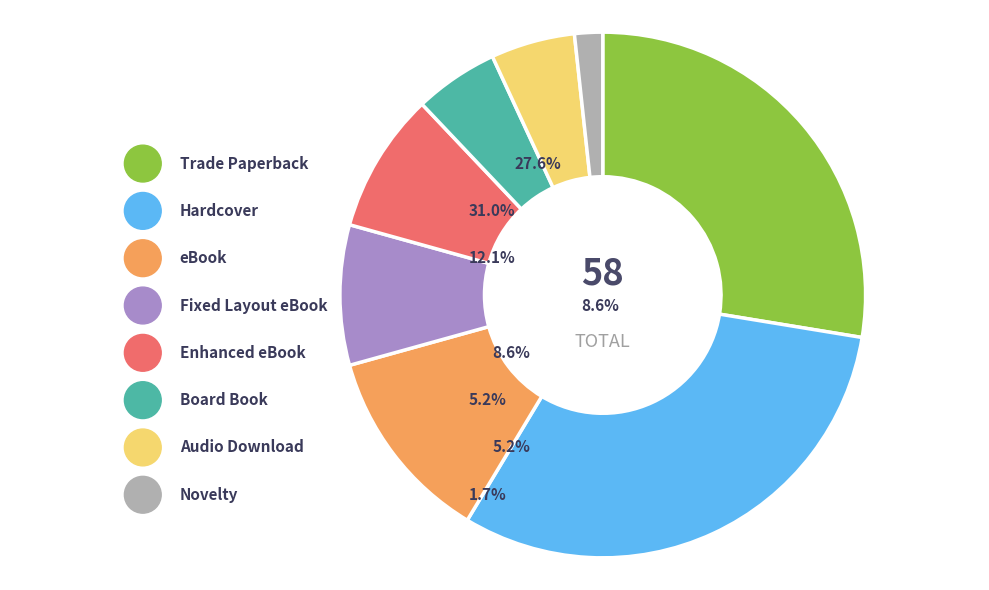

How many slices are in this pie chart?

8